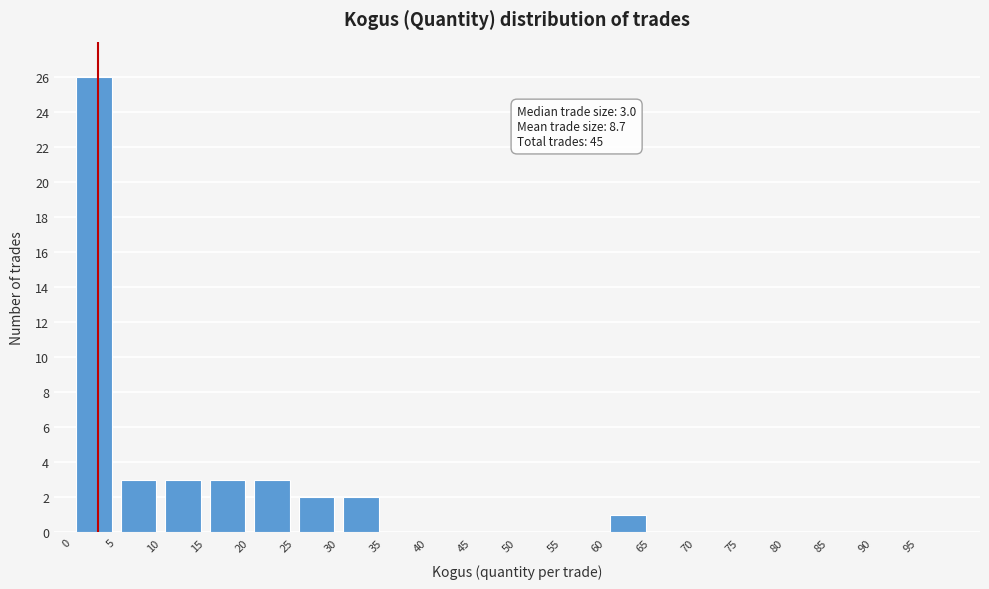

Which range on the x-axis has the tallest bar?

0 to 5